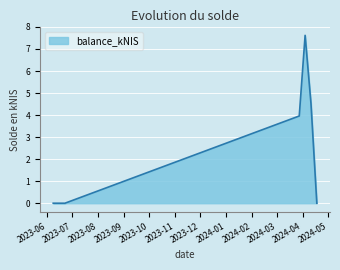

How many interior local peaks (higher than both neighbors) does the data have?

1